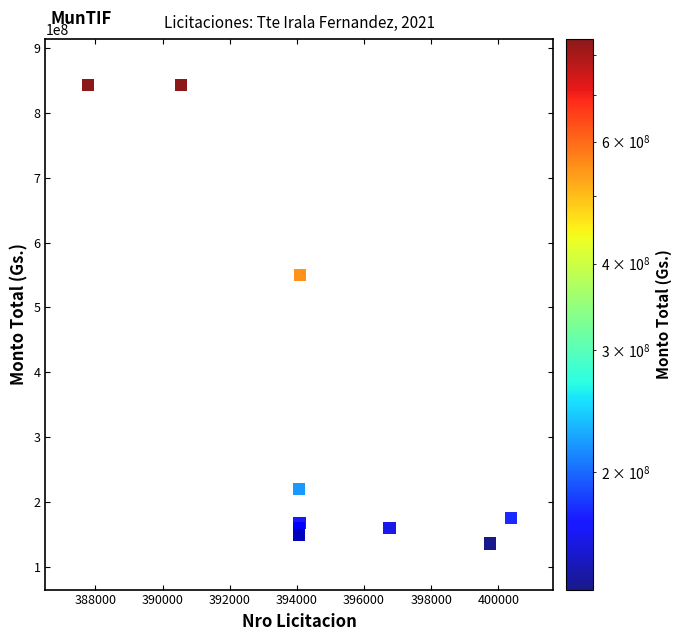

What Y value in the scatter plot is closest to 489461468?

549920000